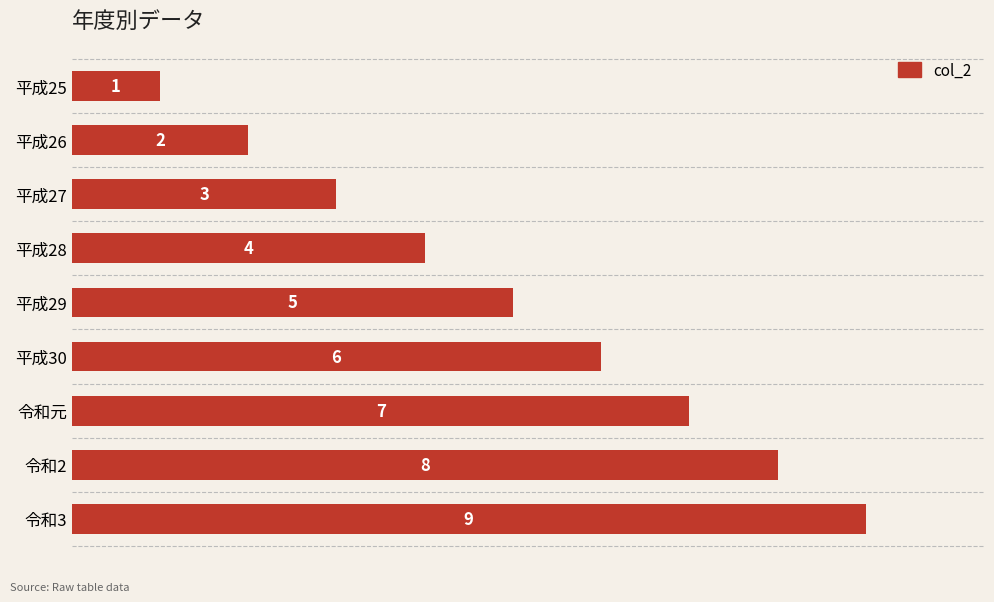

Rank the categories by value from highest to lowest.

令和3, 令和2, 令和元, 平成30, 平成29, 平成28, 平成27, 平成26, 平成25